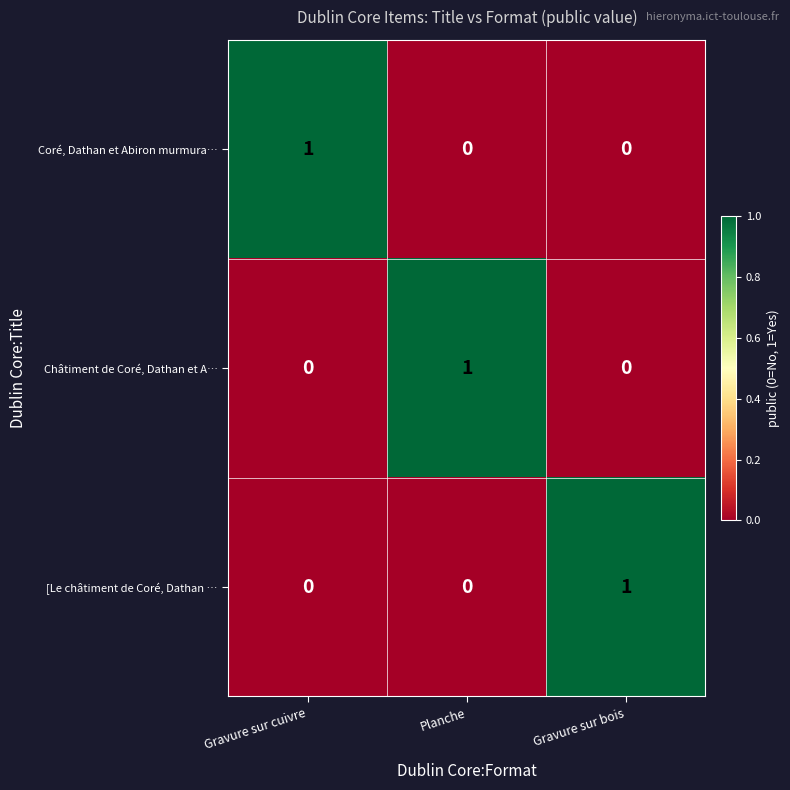

At how many categories does at least one series exceed 0?

3